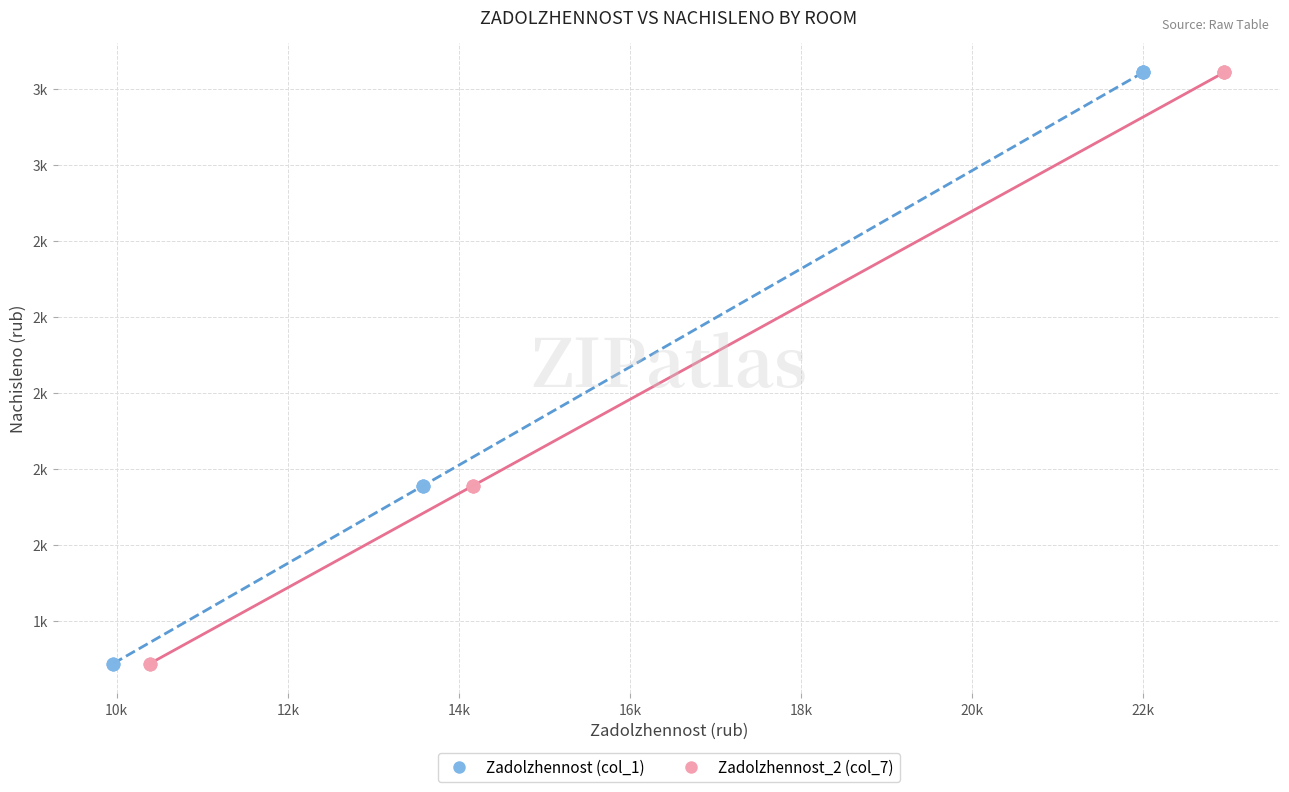

What are all the series names shown in the legend?

Zadolzhennost (col_1), Zadolzhennost_2 (col_7)